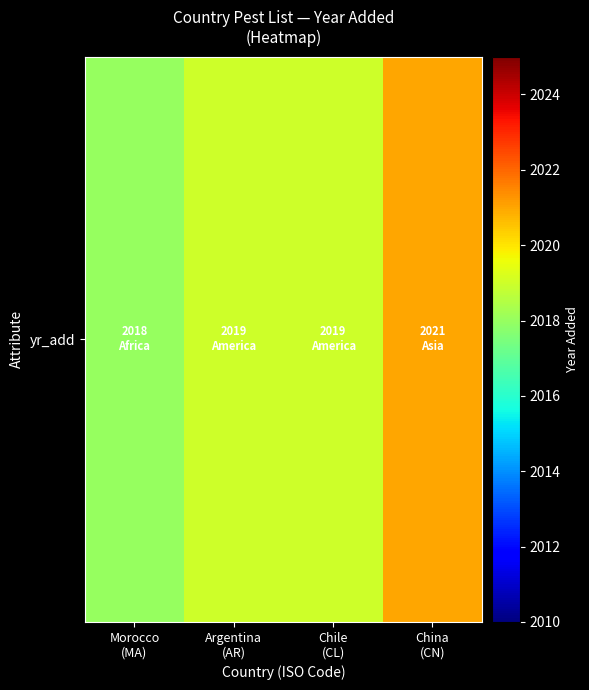

The value at Chile
(CL) is 2019. True or false?

True